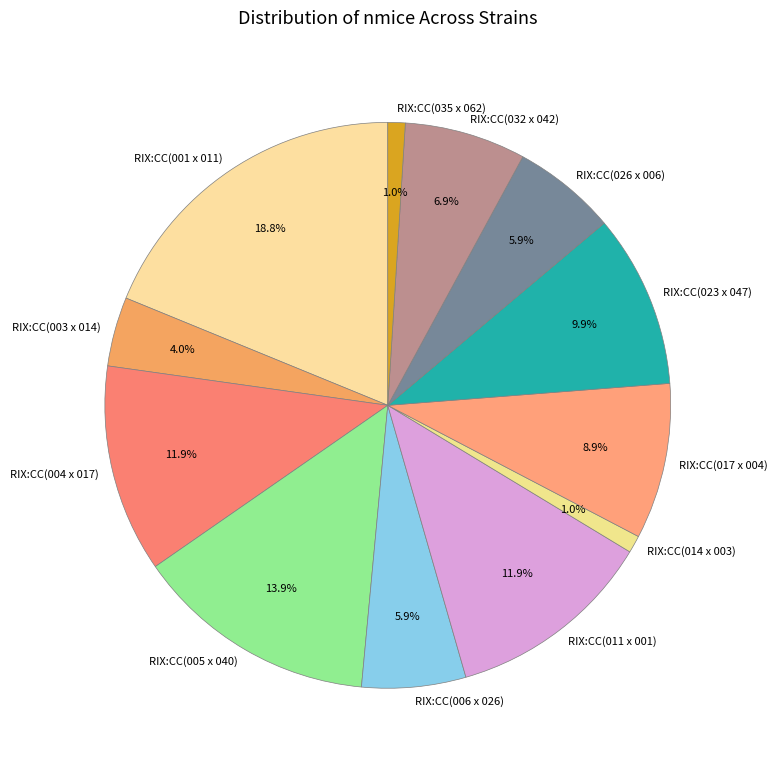

To the nearest percent, what percentage of the pie is RIX:CC(026 x 006)?

6%